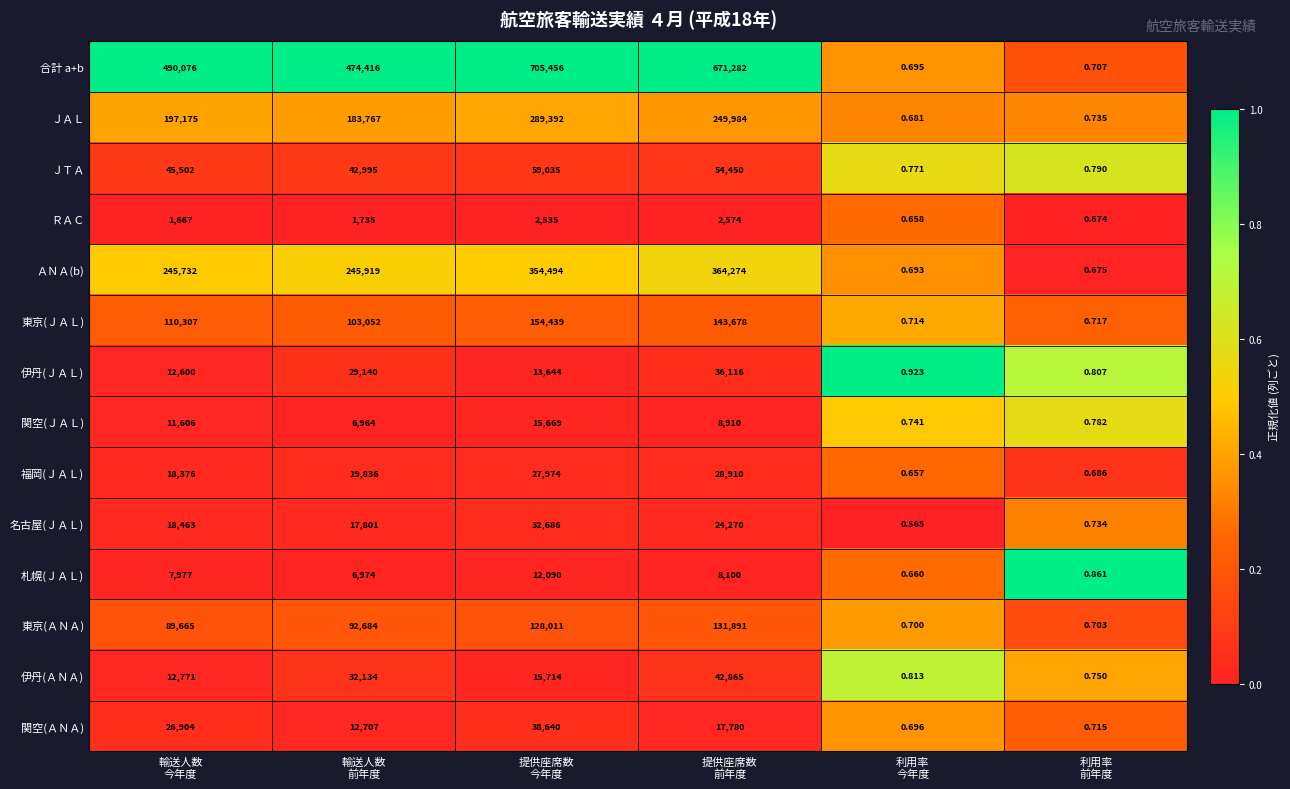

List the series in order of their peak value, lowest first.

ＲＡＣ, 札幌(ＪＡＬ), 関空(ＪＡＬ), 福岡(ＪＡＬ), 名古屋(ＪＡＬ), 伊丹(ＪＡＬ), 関空(ＡＮＡ), 伊丹(ＡＮＡ), ＪＴＡ, 東京(ＡＮＡ), 東京(ＪＡＬ), ＪＡＬ, ＡＮＡ(b), 合計 a+b